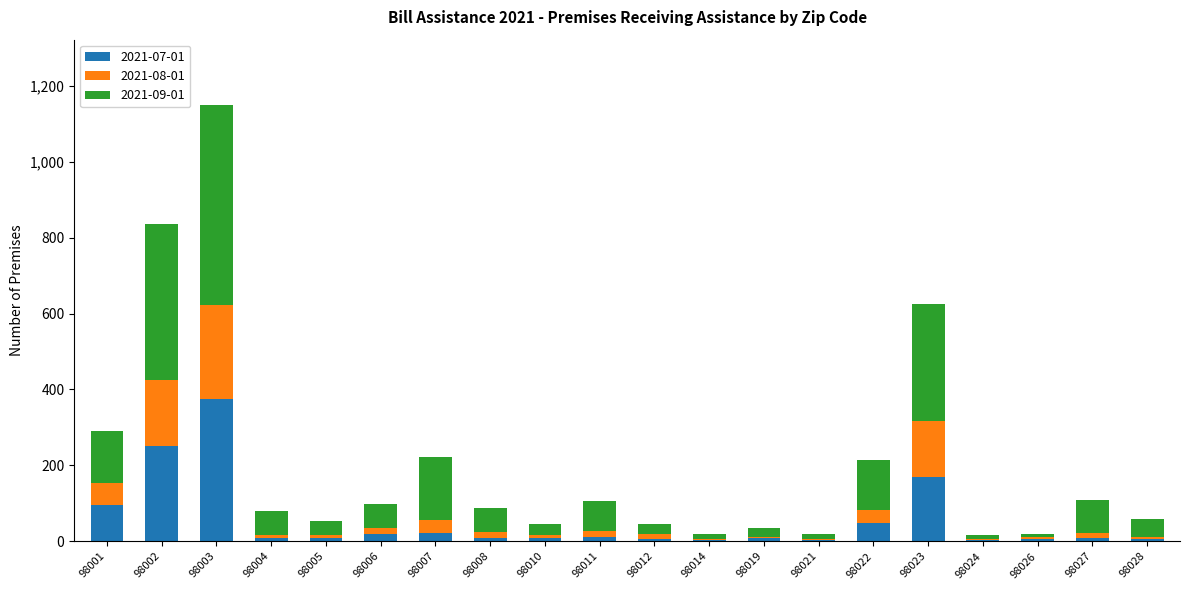

At which category is the sum across all series the highest?

98003